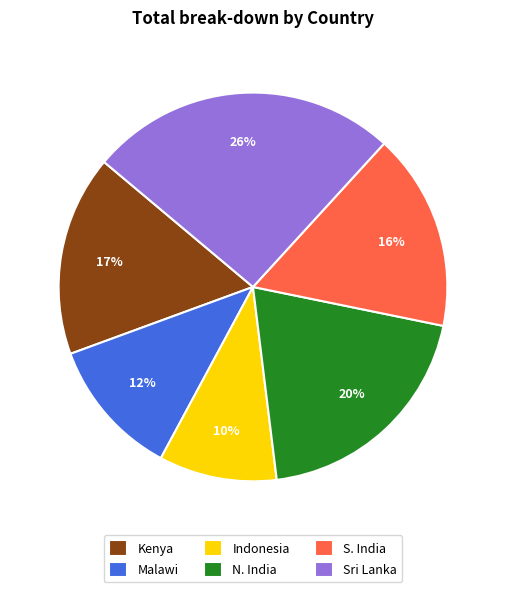

Between Kenya and Sri Lanka, which is larger?

Sri Lanka